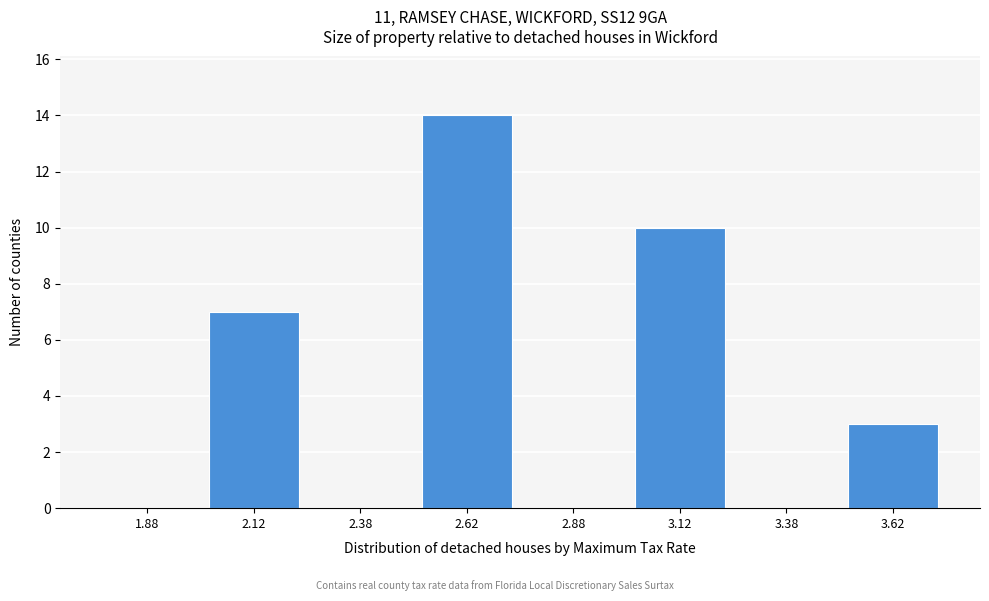

Reading left to right, list all the values displayed in this chart.

1.88=0	2.12=7	2.38=0	2.62=14	2.88=0	3.12=10	3.38=0	3.62=3